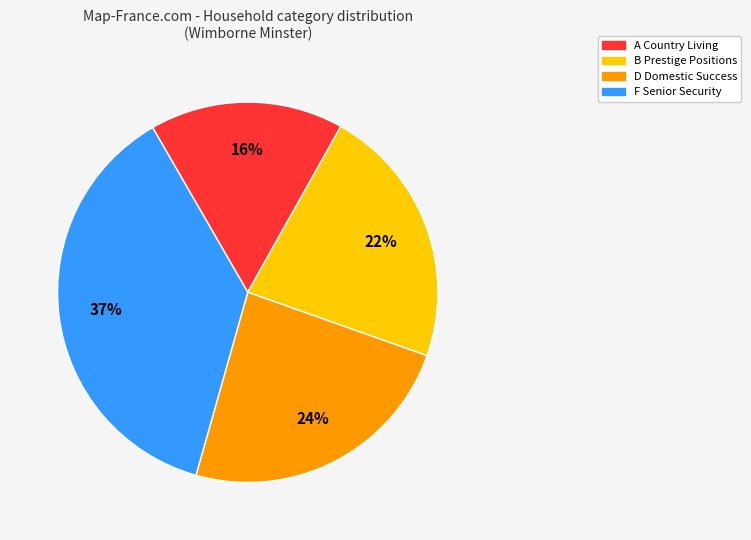

To the nearest percent, what is the difference between the largest and smallest slice percentages?

21%